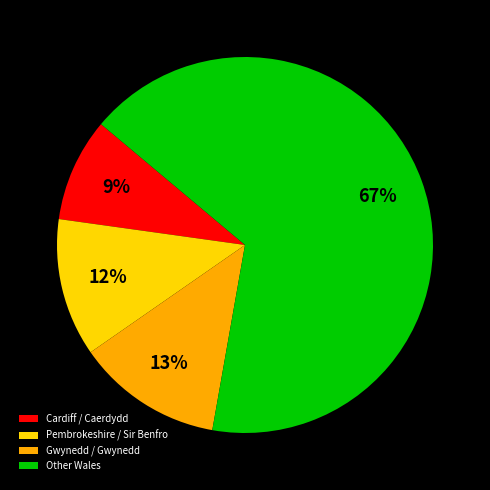

To the nearest percent, what is the combined percentage of Cardiff / Caerdydd and Pembrokeshire / Sir Benfro?

21%